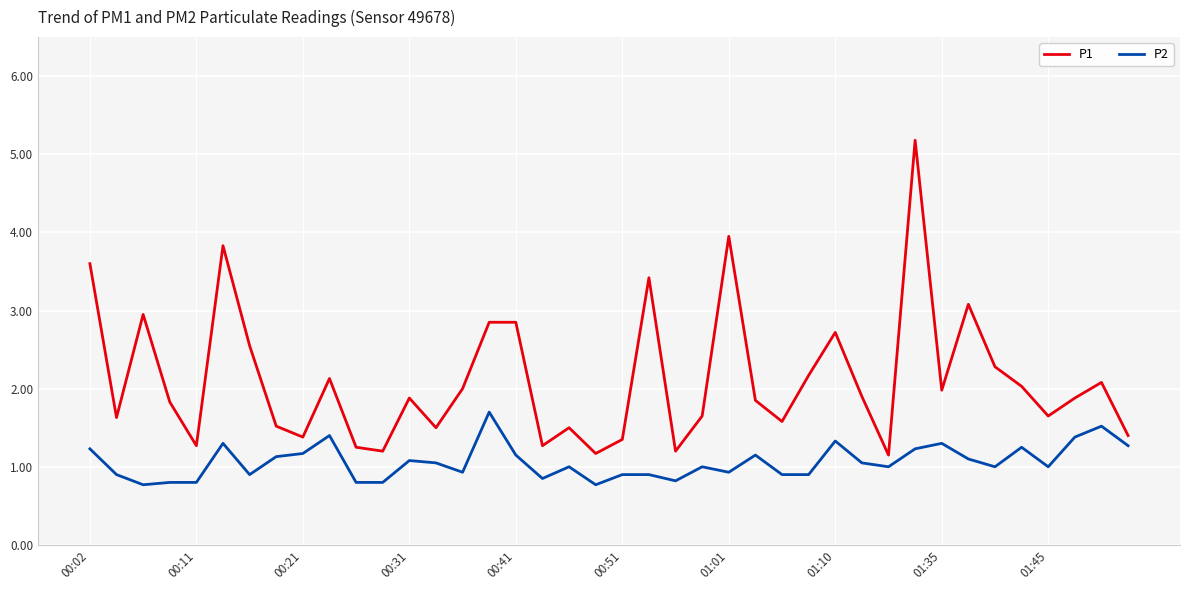

What is the maximum value shown in the chart?

5.2